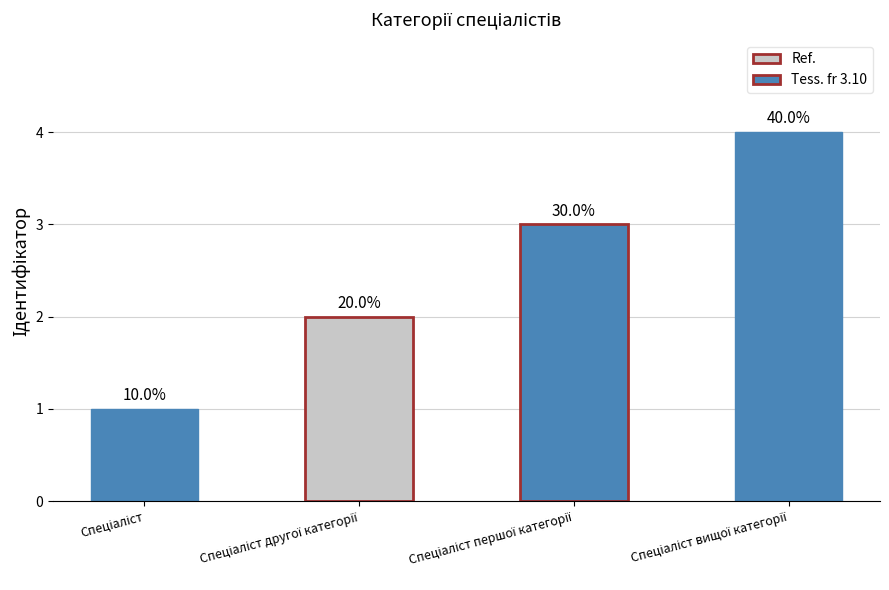

Are the bars horizontal?

No